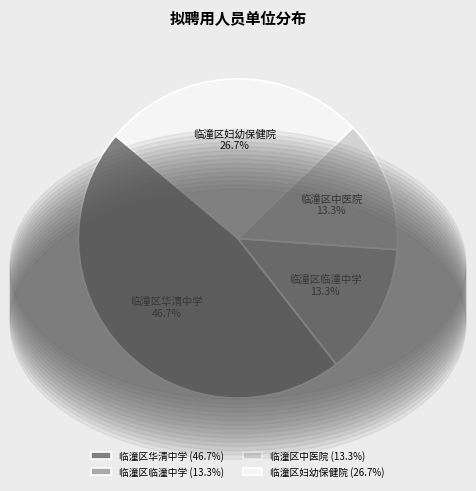

How many segments does this pie chart have?

4